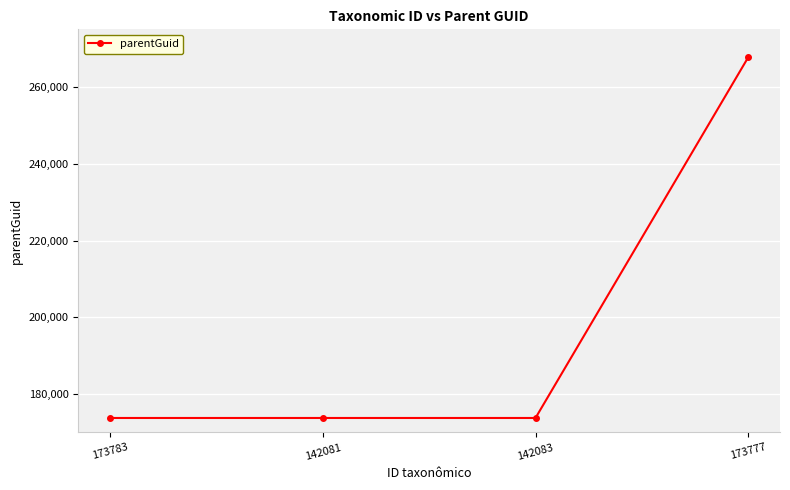

Does the chart have visible grid lines?

Yes